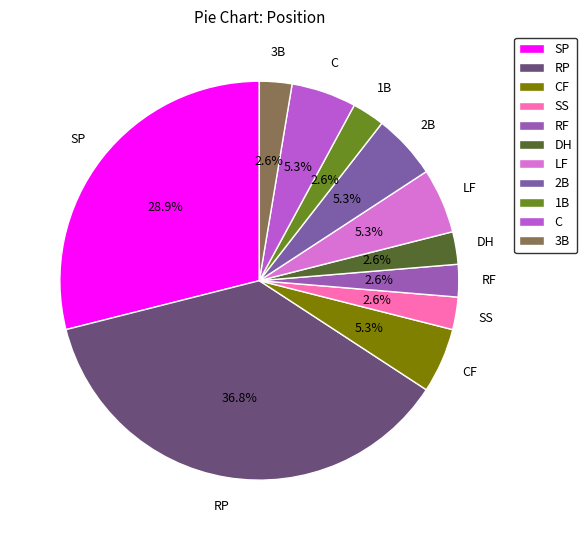

What portion of the pie excludes RF?

97.4%